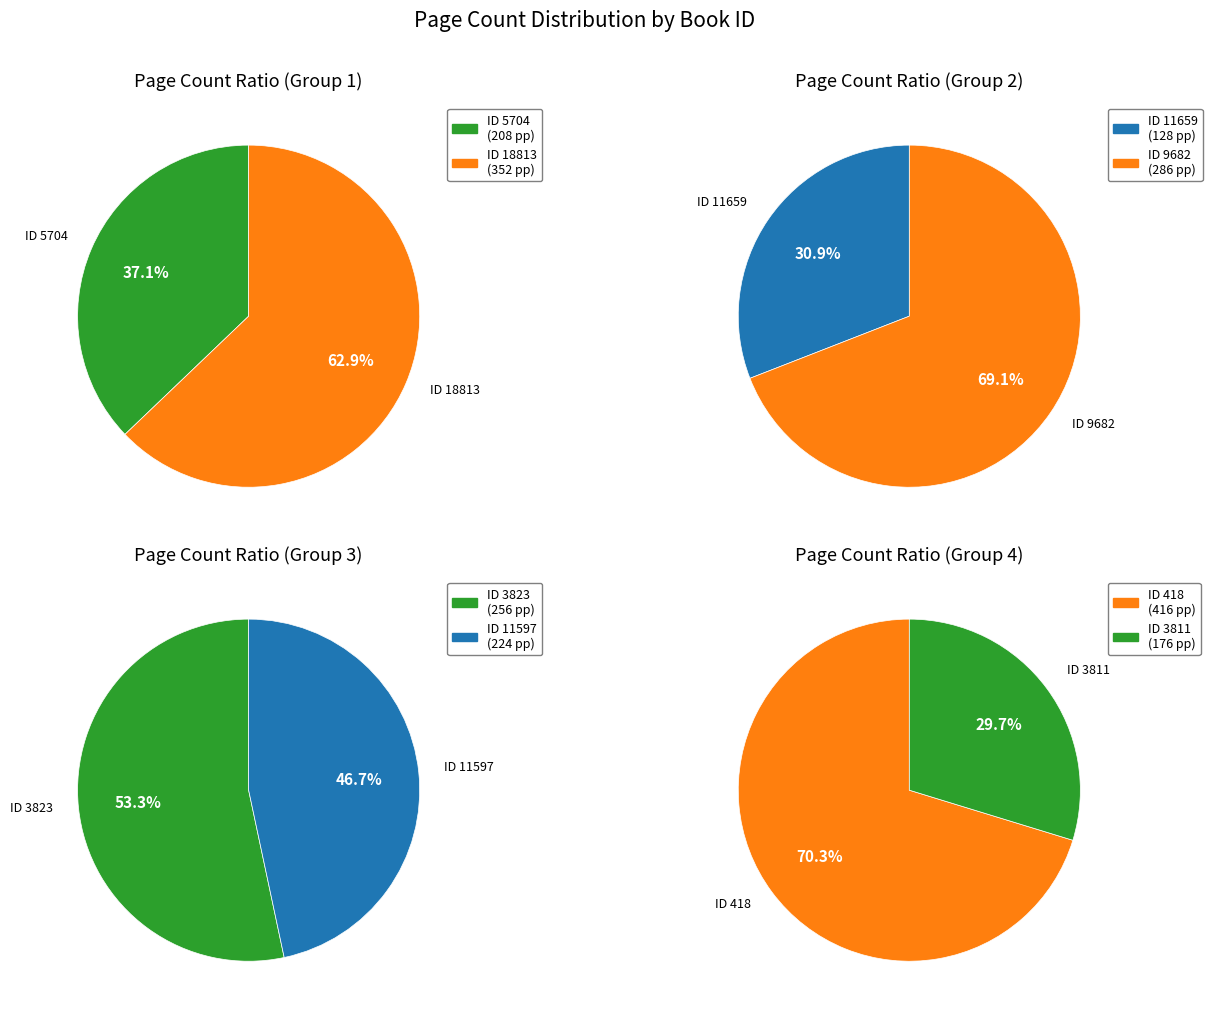

What percentage do 5704 and 3811 together represent?

18.8%